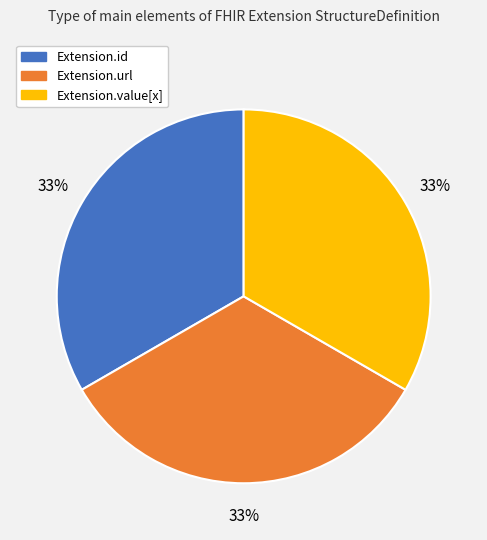

Count the number of slices in the pie.

3